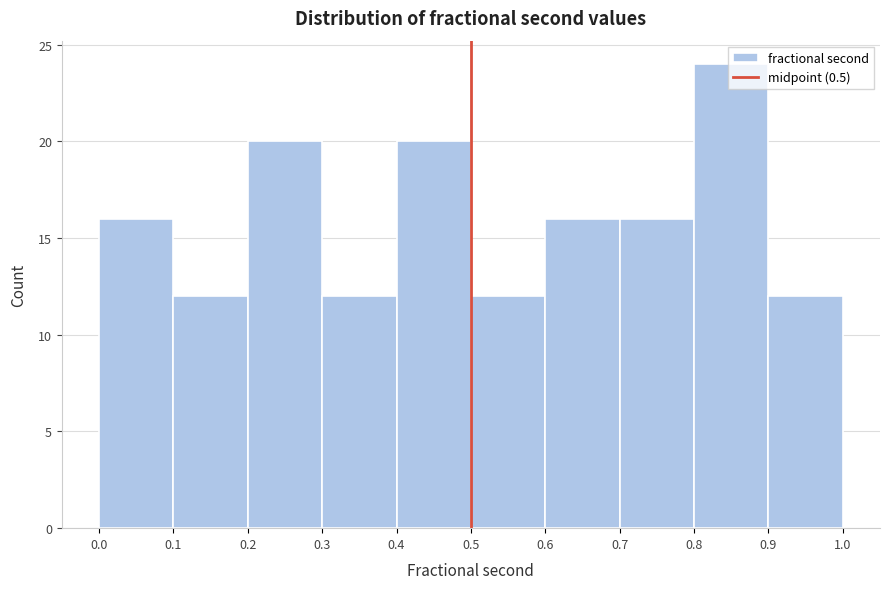

What is the height of the bar covering 0.1 to 0.2 on the x-axis? The values are not printed on the chart, so give them approximately, as read against the axis.

12